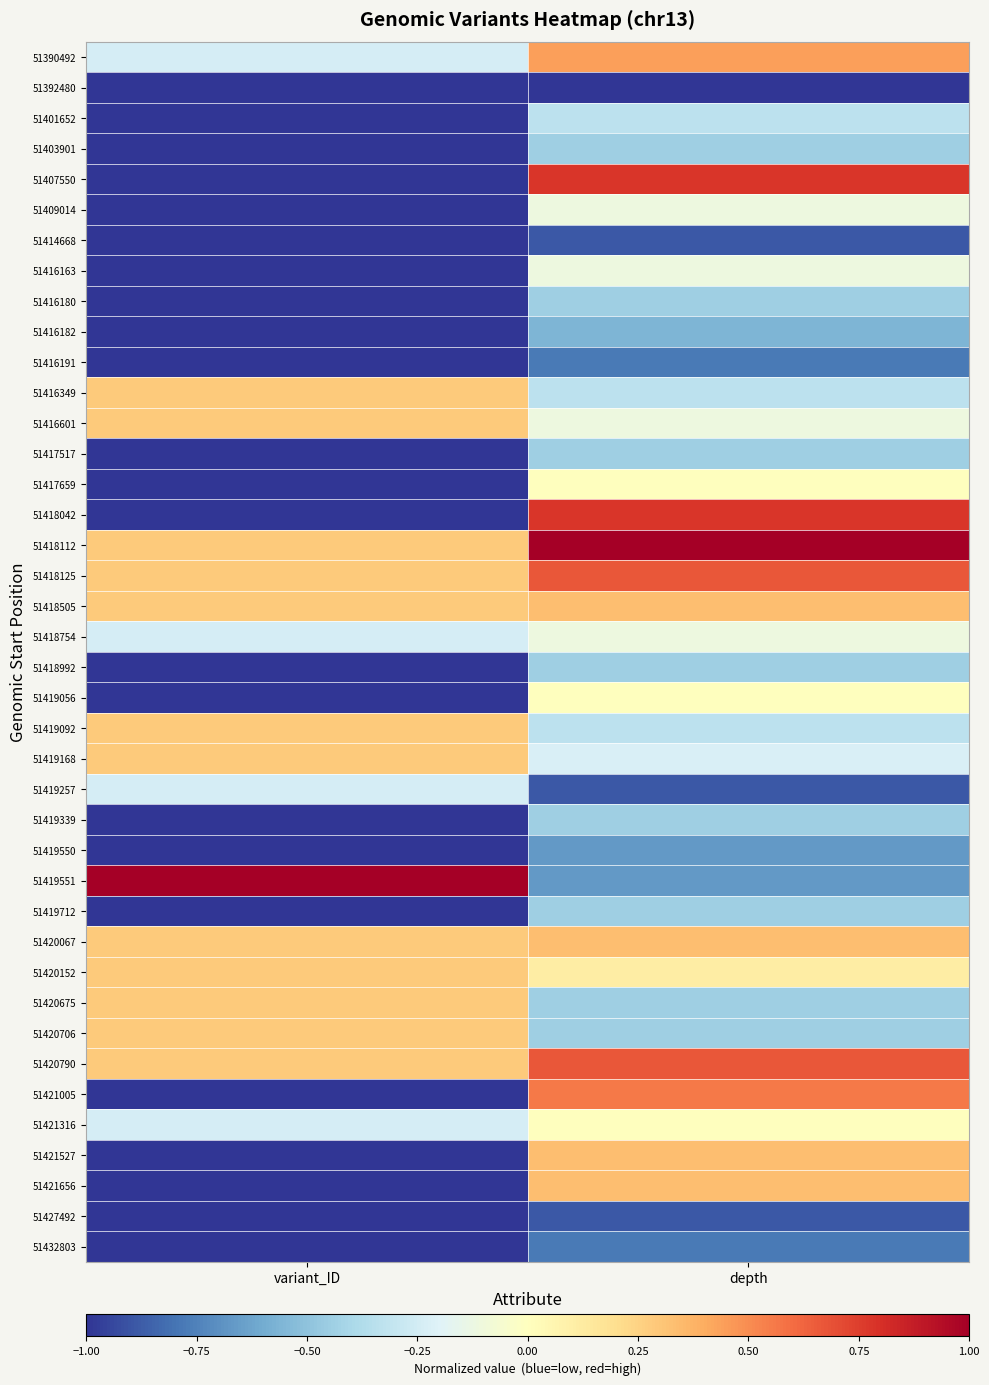

What is the total value across all series at variant_ID?

-19.6